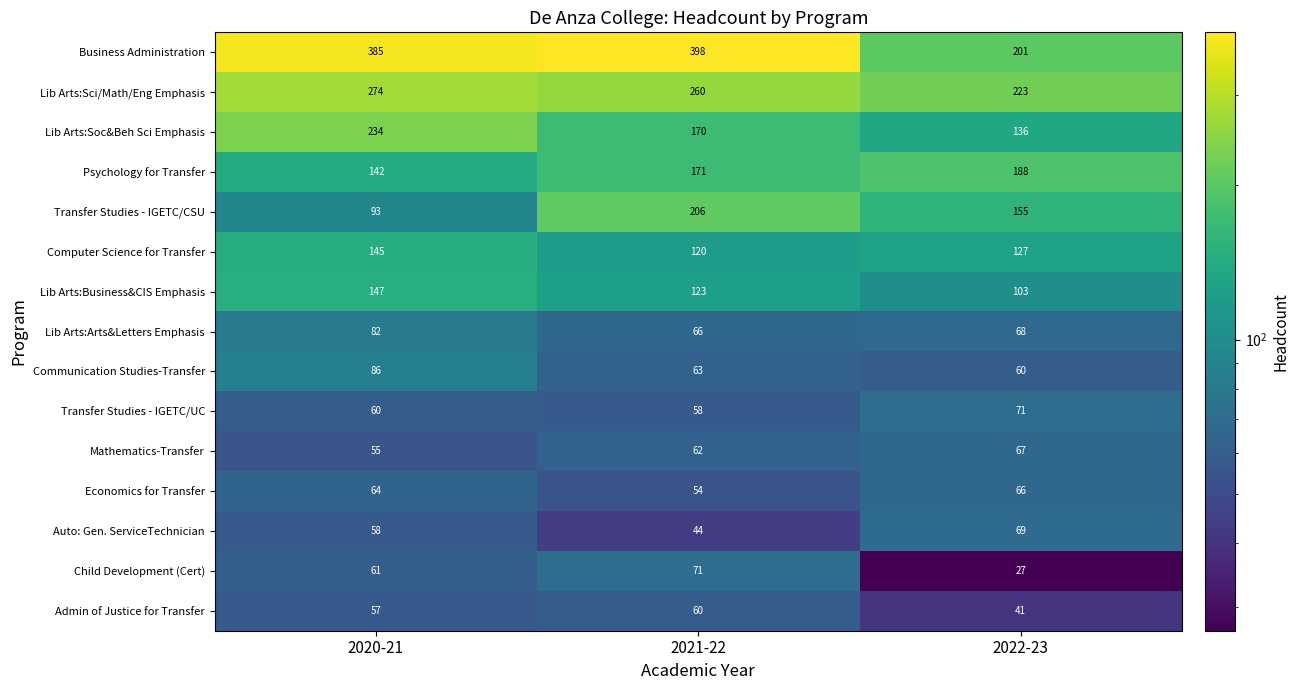

Rank the series at 2020-21 from highest to lowest value.

Business Administration, Lib Arts:Sci/Math/Eng Emphasis, Lib Arts:Soc&Beh Sci Emphasis, Lib Arts:Business&CIS Emphasis, Computer Science for Transfer, Psychology for Transfer, Transfer Studies - IGETC/CSU, Communication Studies-Transfer, Lib Arts:Arts&Letters Emphasis, Economics for Transfer, Child Development (Cert), Transfer Studies - IGETC/UC, Auto: Gen. ServiceTechnician, Admin of Justice for Transfer, Mathematics-Transfer